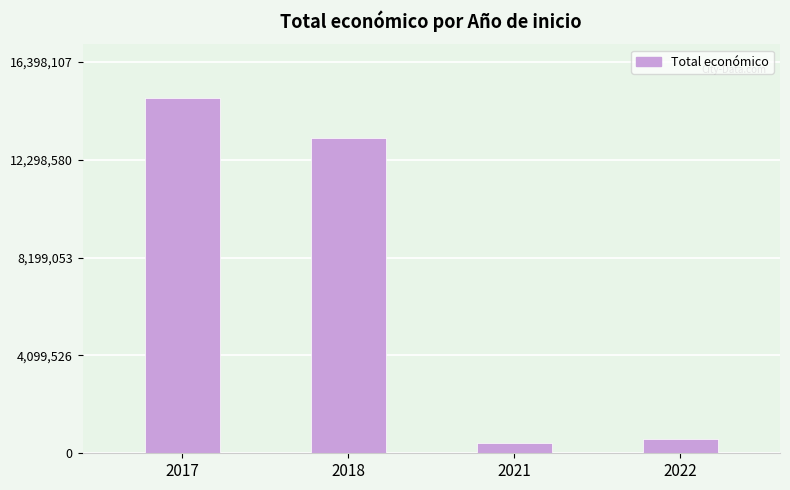

At which label does the data first exceed 13218712?

2017